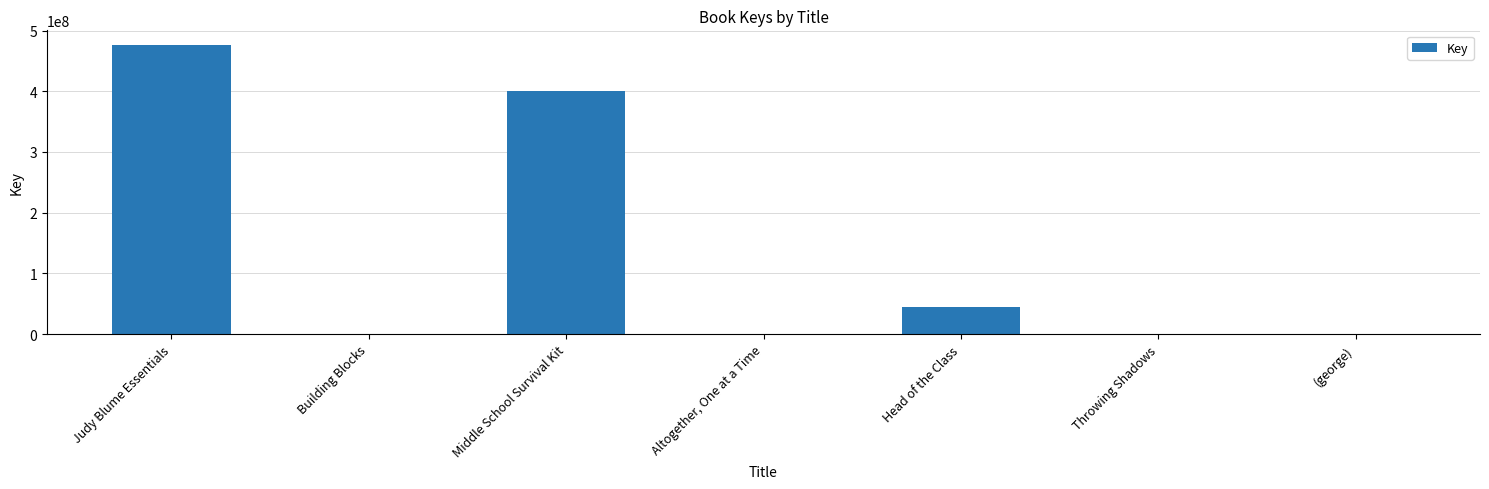

How many data points does each series have?

7